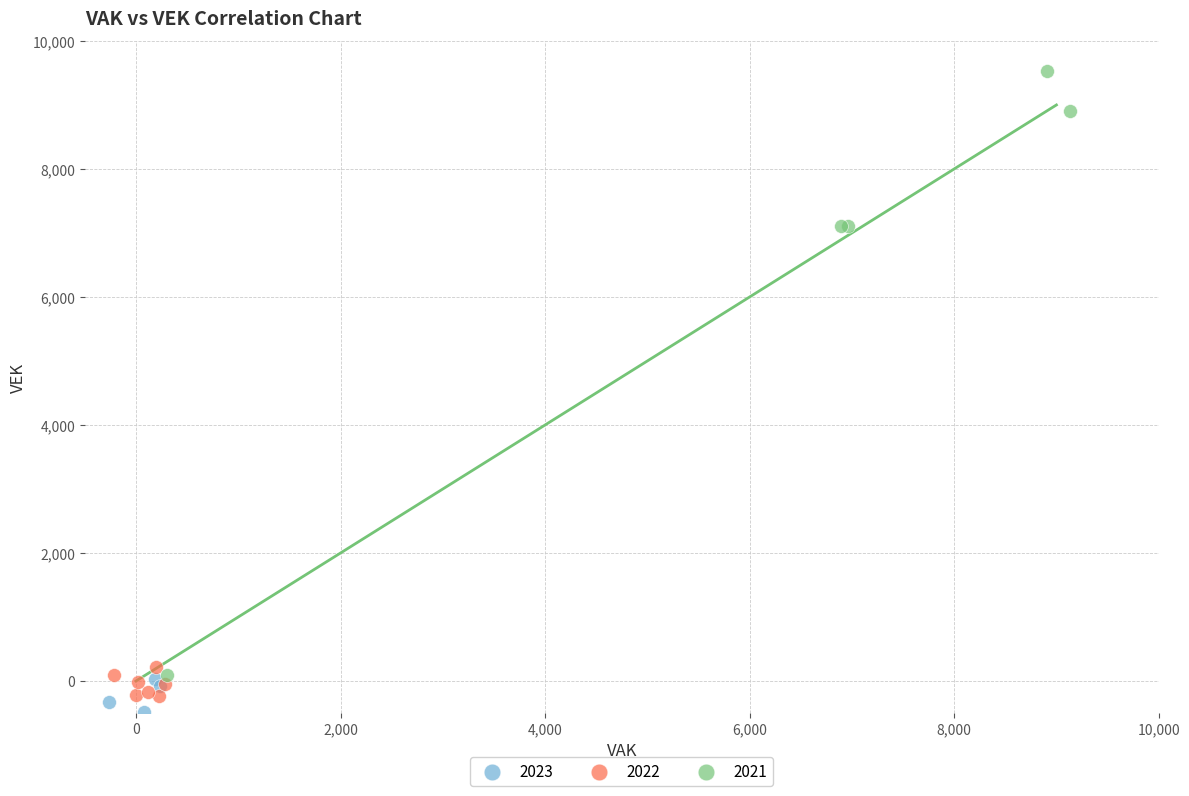

Which series reaches the maximum Y coordinate?

2021